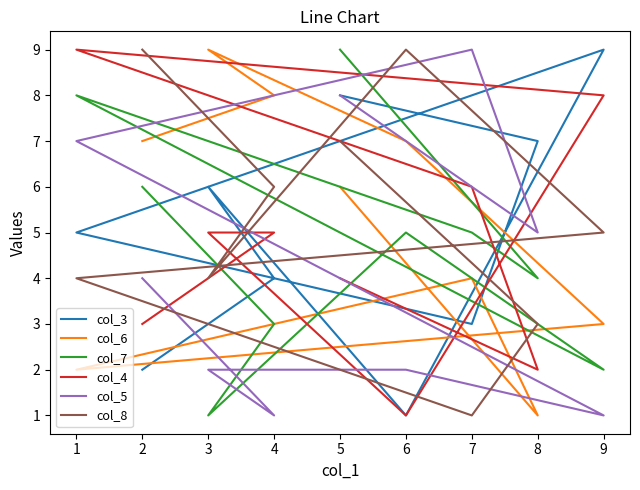

How many interior local peaks does the col_6 series have?

2